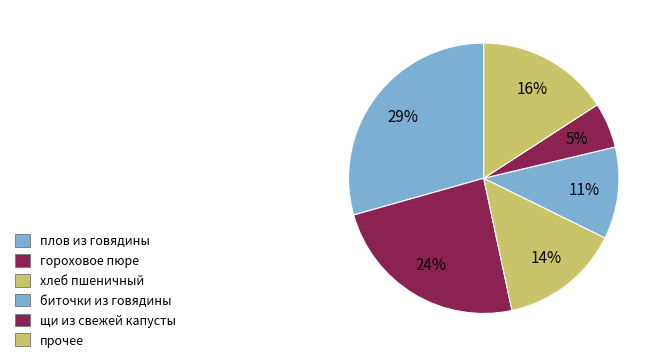

How many slices are in this pie chart?

6